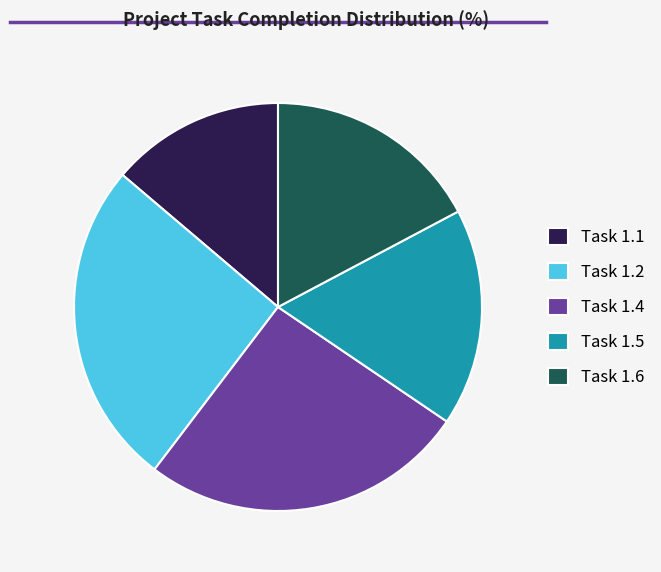

Which slice is the smallest?

Task 1.1